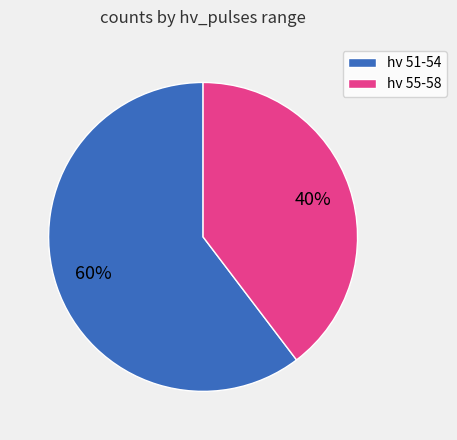

Do hv 55-58 and hv 51-54 together represent more than half of the pie?

Yes